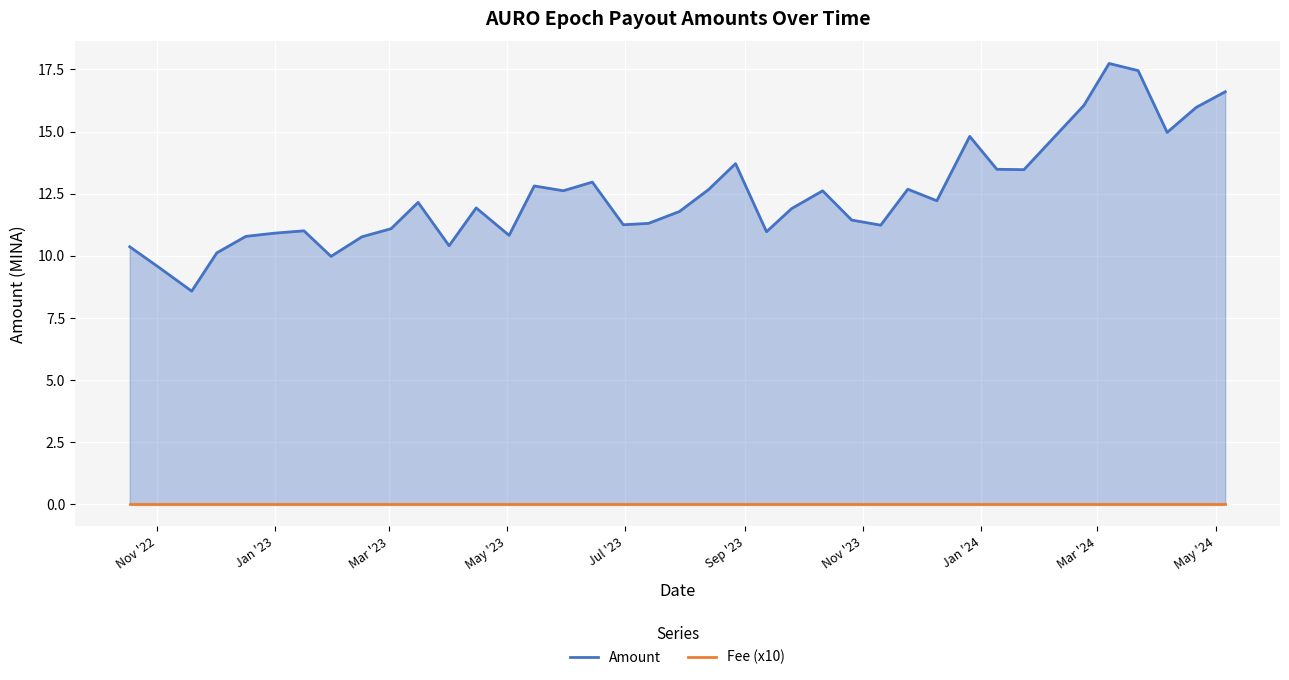

What are all the series names shown in the legend?

Amount, Fee (x10)